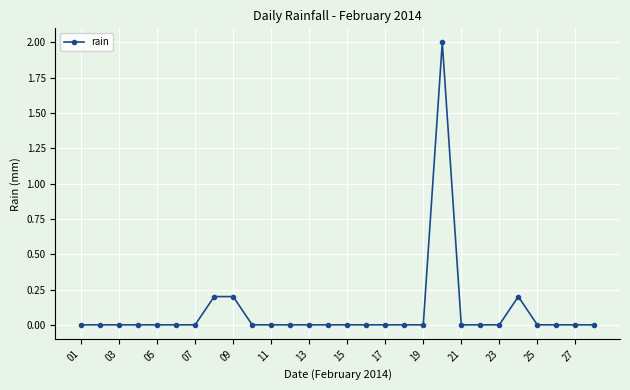

What is the maximum value shown in the chart?

2.0